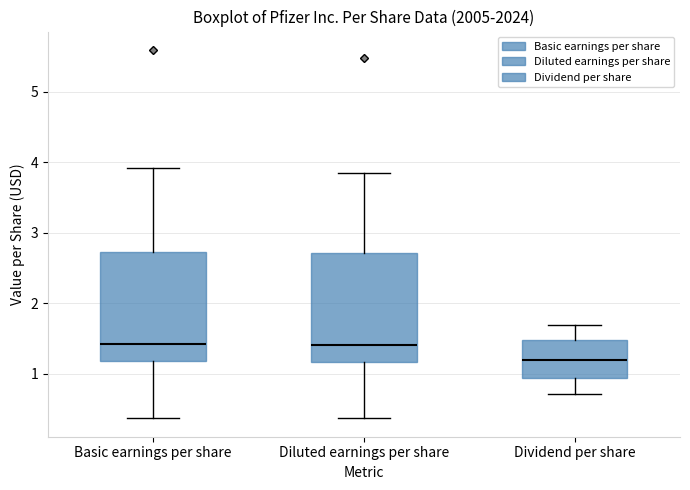

Where does the lower whisker of the box for Dividend per share end on the y-axis? The values are not printed on the chart, so give them approximately, as read against the axis.

0.7